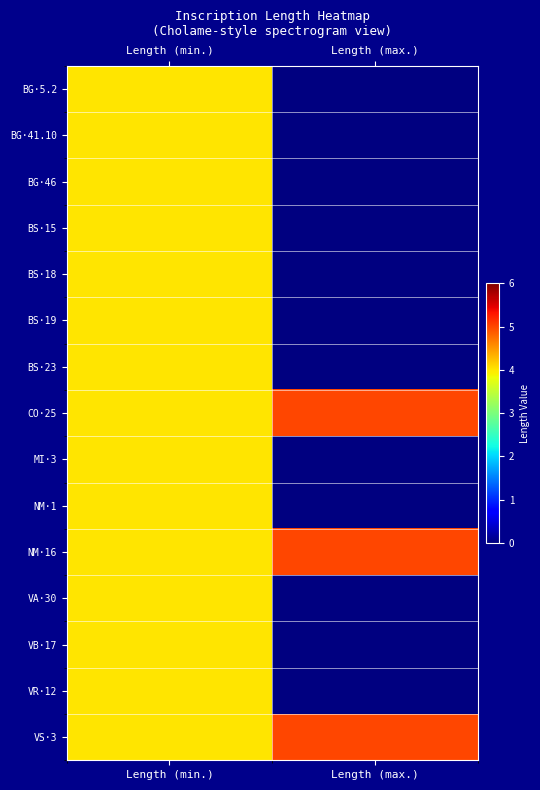

Rank the series at Length (min.) from lowest to highest value.

BG·5.2, BG·41.10, BG·46, BS·15, BS·18, BS·19, BS·23, CO·25, MI·3, NM·1, NM·16, VA·30, VB·17, VR·12, VS·3